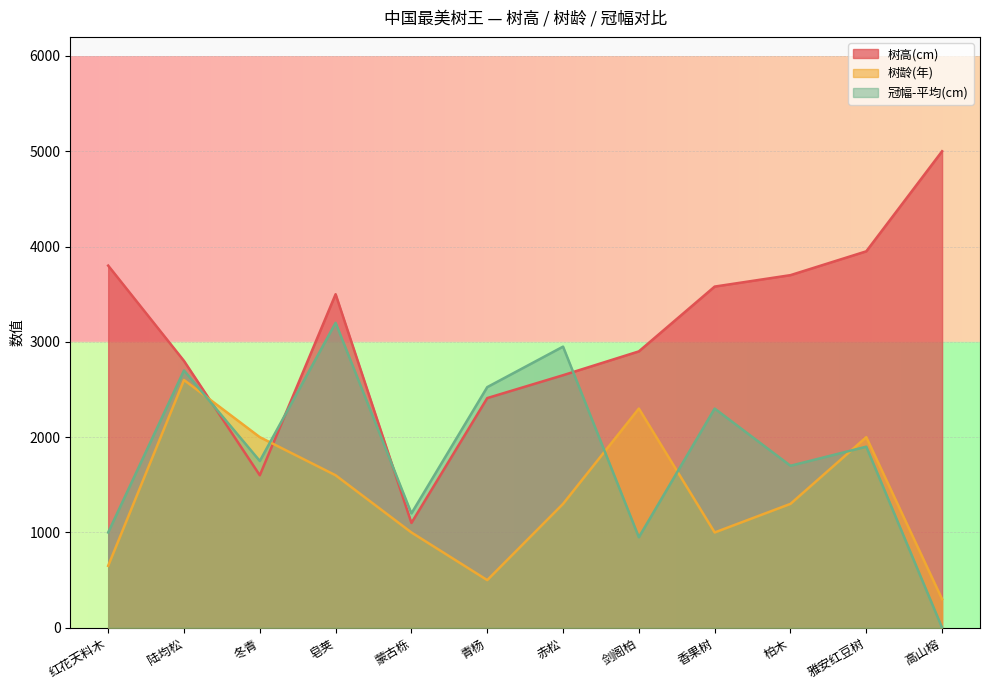

How many data points does each series have?

12